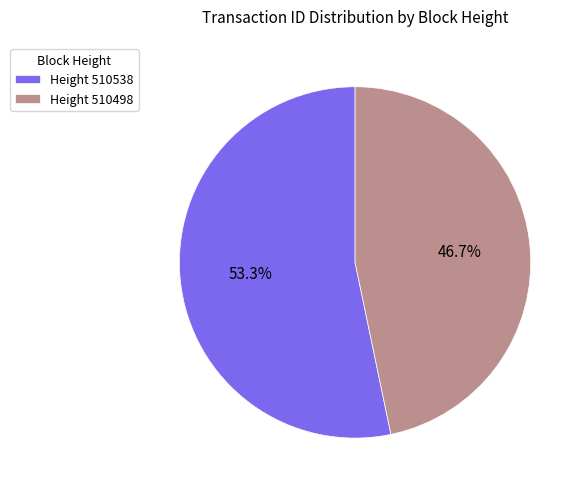

Is the sum of Height 510538 and Height 510498 greater than half?

Yes